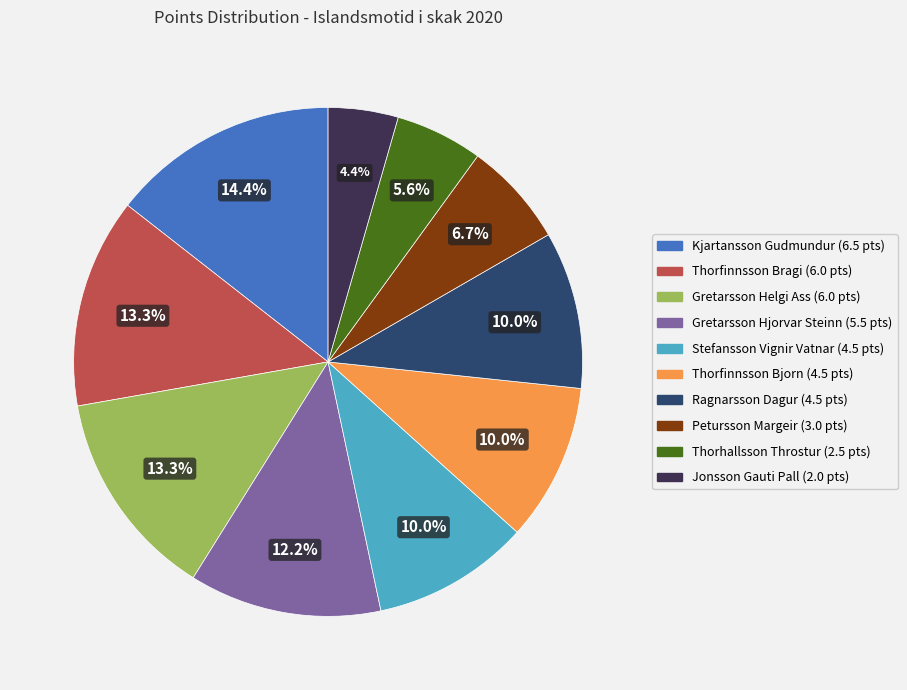

Which slice is the smallest?

Jonsson Gauti Pall